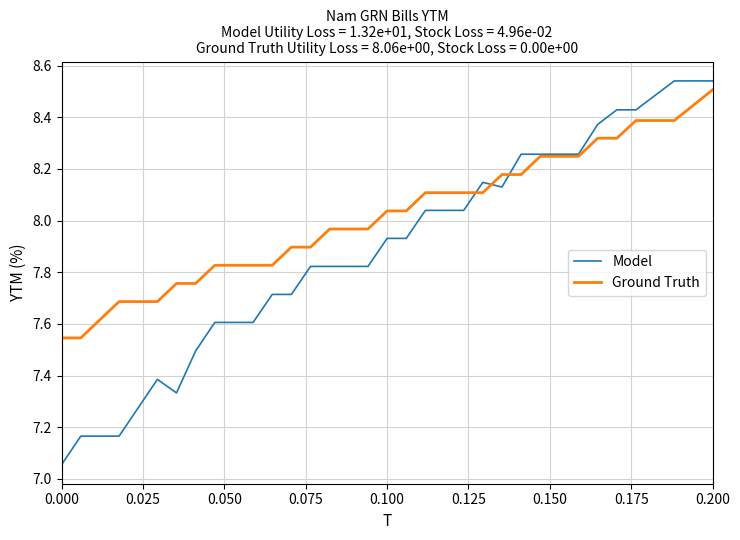

List the series in order of their overall mean, highest first.

Ground Truth, Model